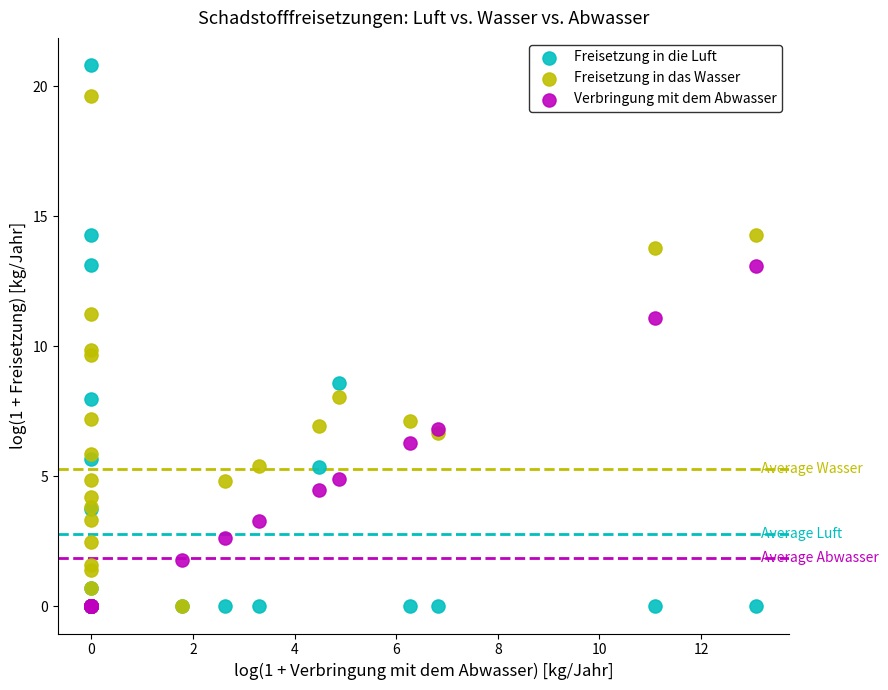

In the Freisetzung in das Wasser series, what Y value is closest to 9?

9.7